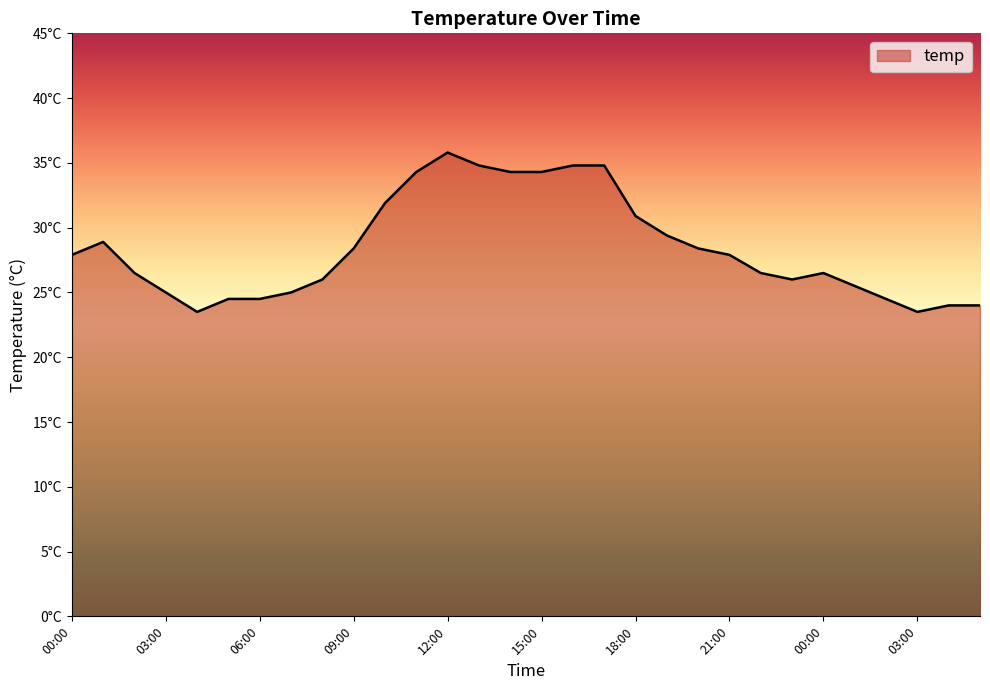

Reading left to right, list all the values displayed in this chart.

27.9	28.9	26.5	25.0	23.5	24.5	24.5	25.0	26.0	28.4	31.9	34.3	35.8	34.8	34.3	34.3	34.8	34.8	30.9	29.4	28.4	27.9	26.5	26.0	26.5	25.5	24.5	23.5	24.0	24.0